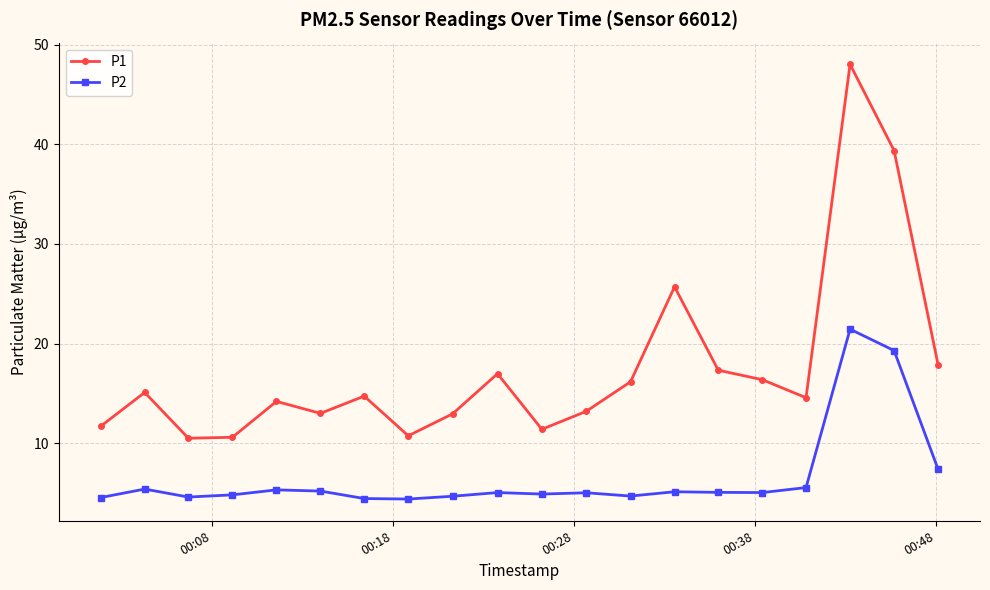

What is the value of the P1 point at the 14th from the left?

25.7